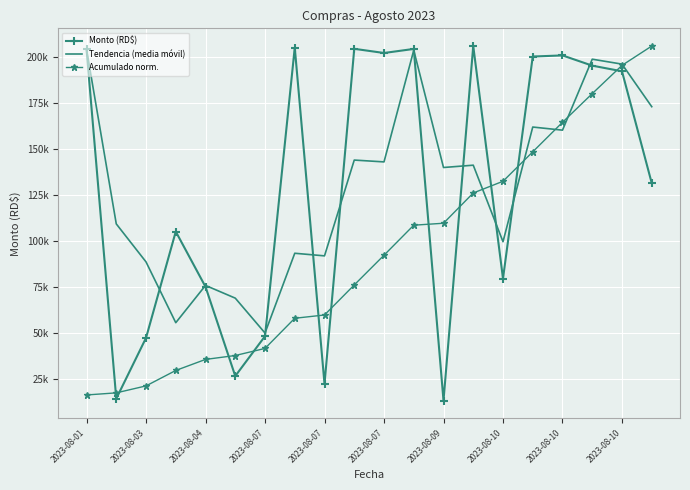

What is the value of the Tendencia (media móvil) point at the 7th from the left?

49916.7